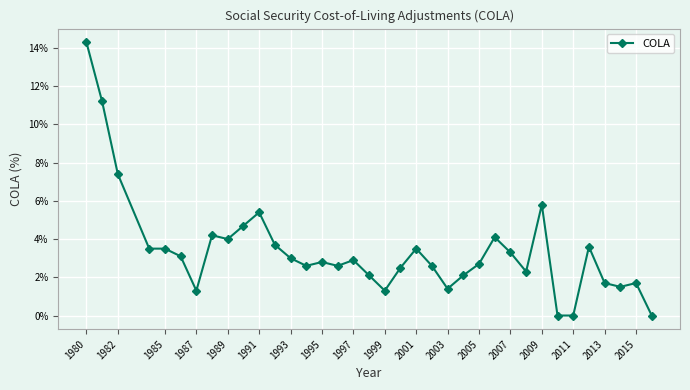

What is the greatest value displayed?

14.3